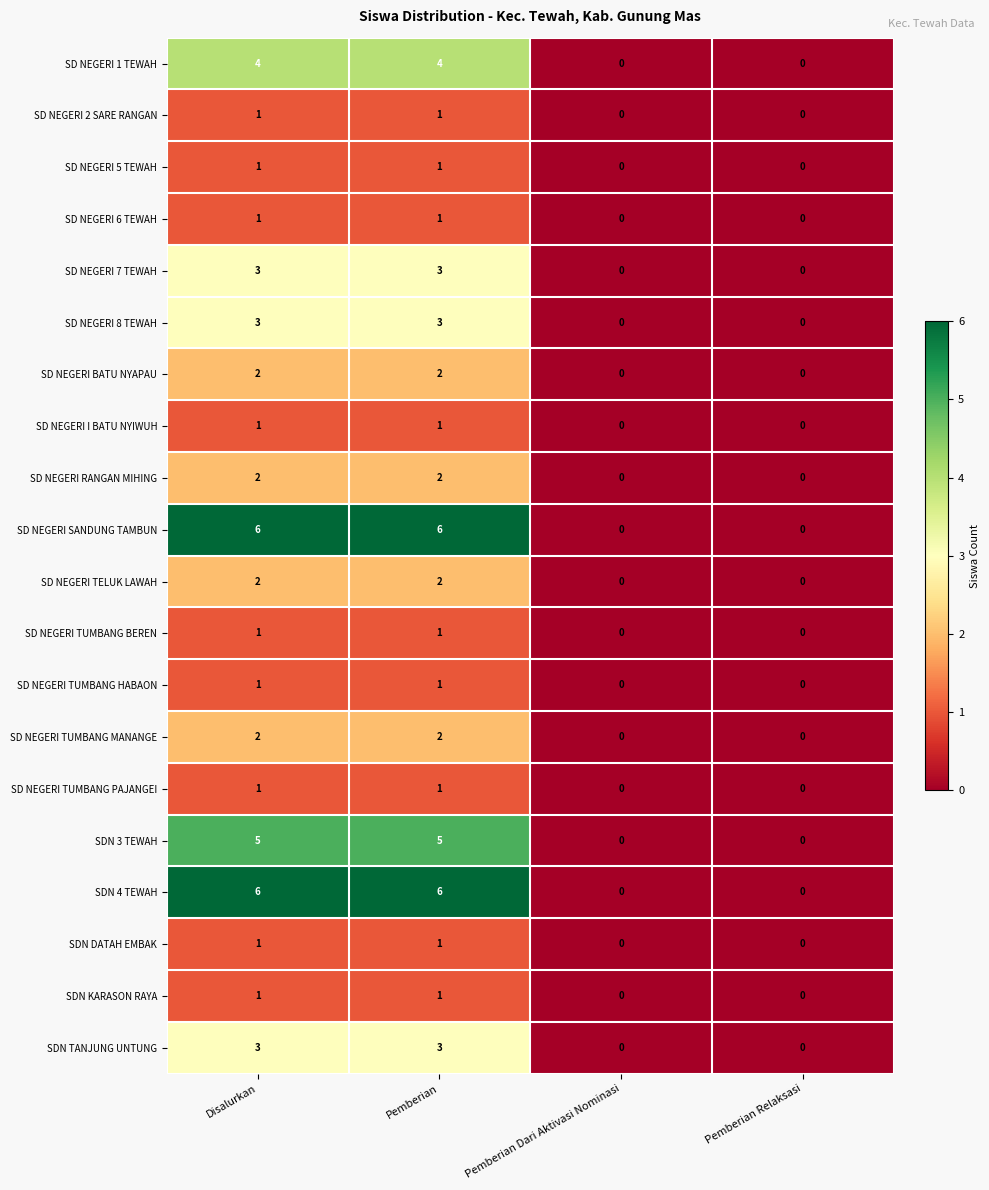

How many SD NEGERI 2 SARE RANGAN values are between 0 and 1?

4